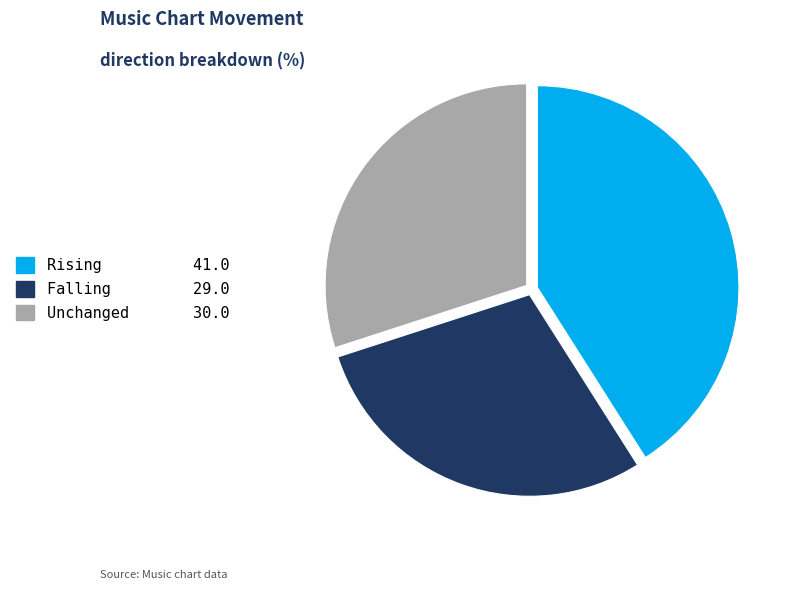

Is the sum of Unchanged 30.0 and Falling 29.0 greater than half?

Yes